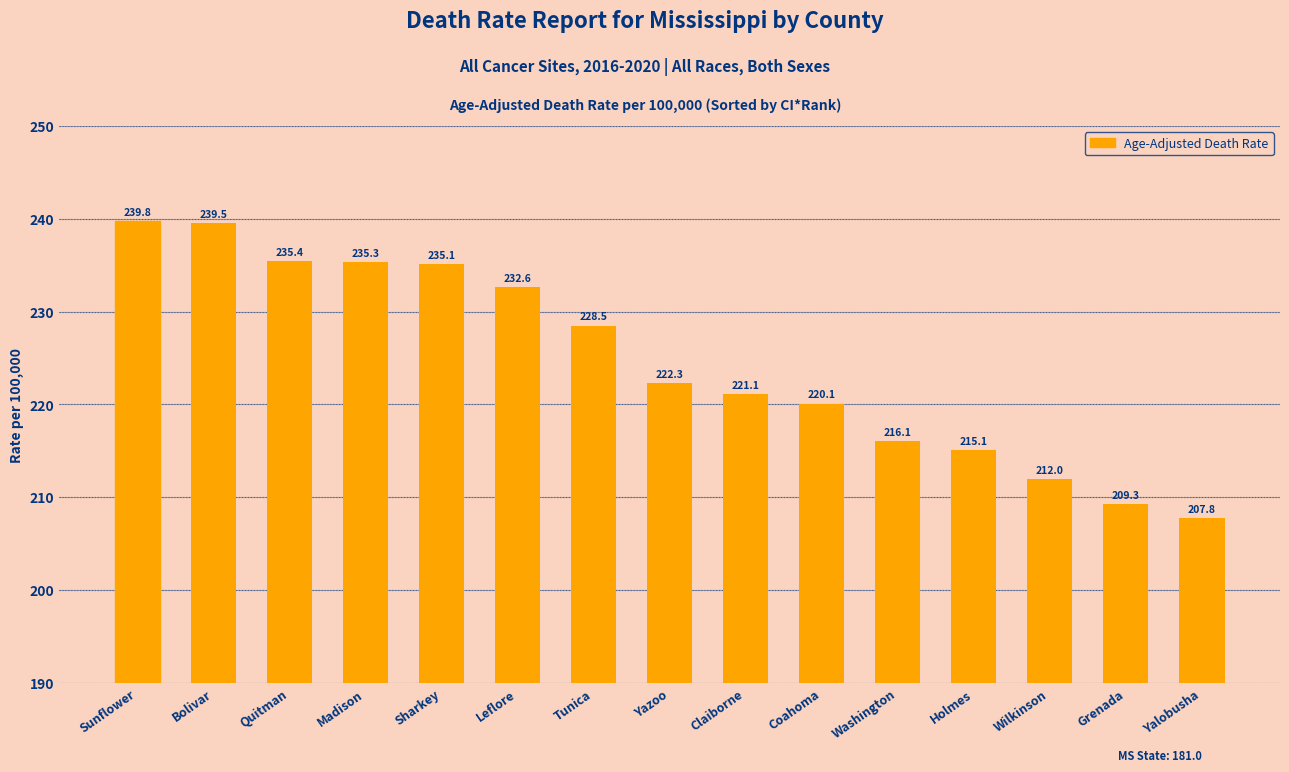

Reading left to right, transcribe all the data shown in this chart.

239.8	239.5	235.4	235.3	235.1	232.6	228.5	222.3	221.1	220.1	216.1	215.1	212.0	209.3	207.8